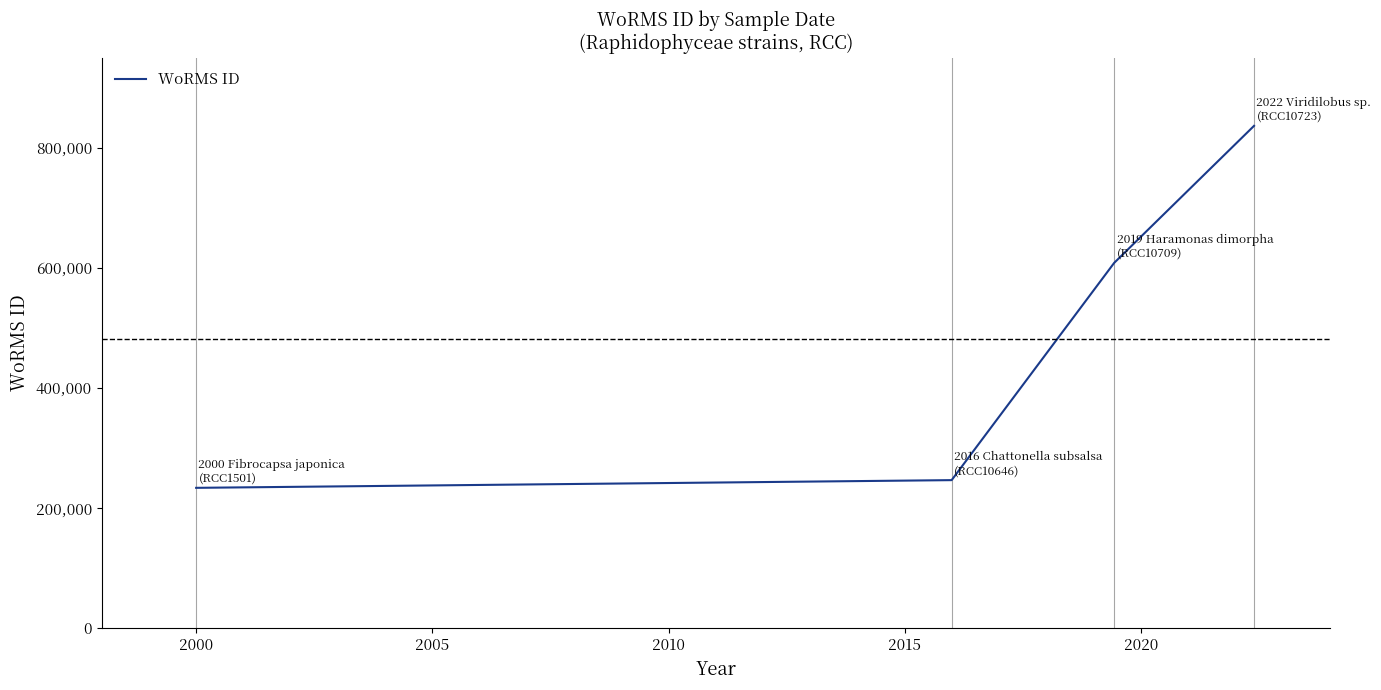

True or false: the data has more than 0 interior local peaks.

False